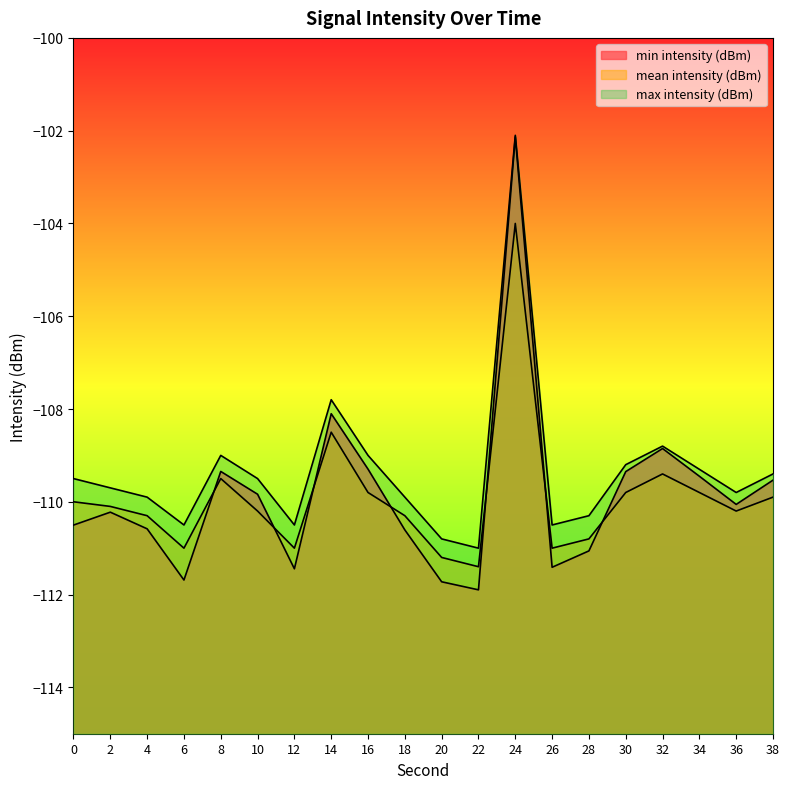

At which label does max intensity (dBm) reach its peak?

24